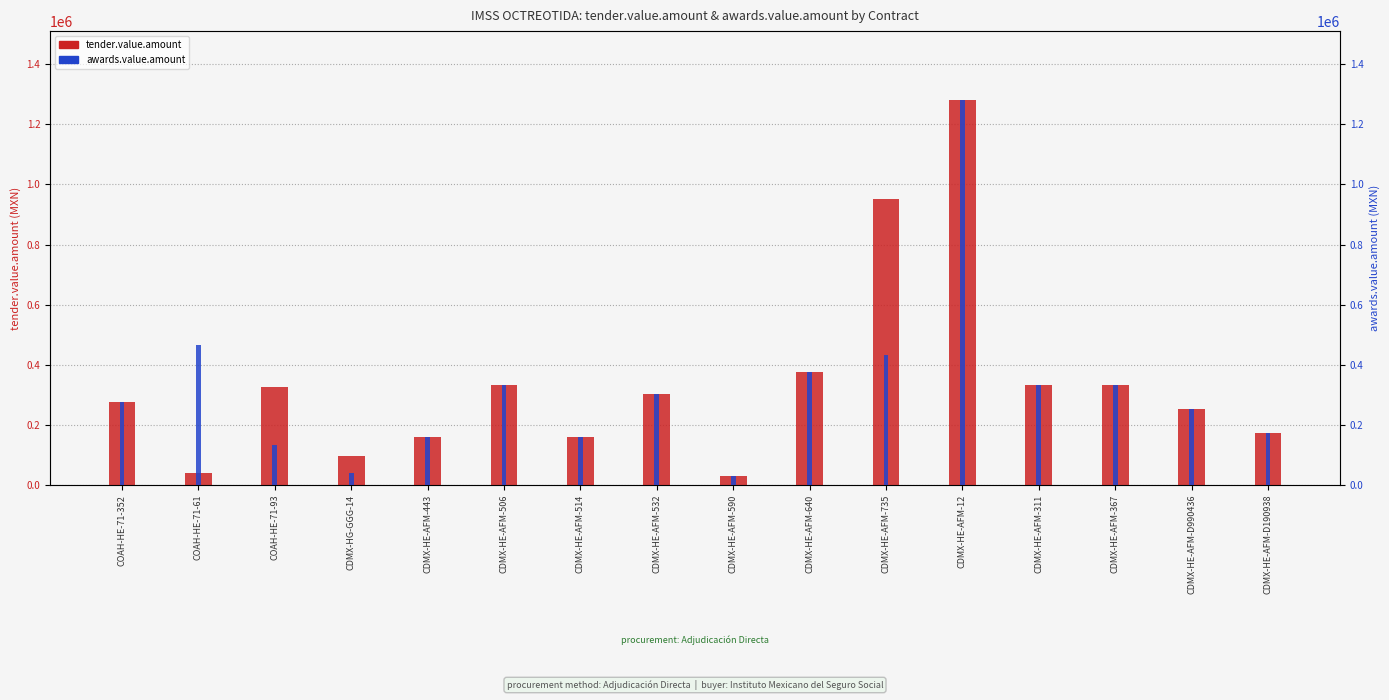

What is the average value of the awards.value.amount series?

317188.1